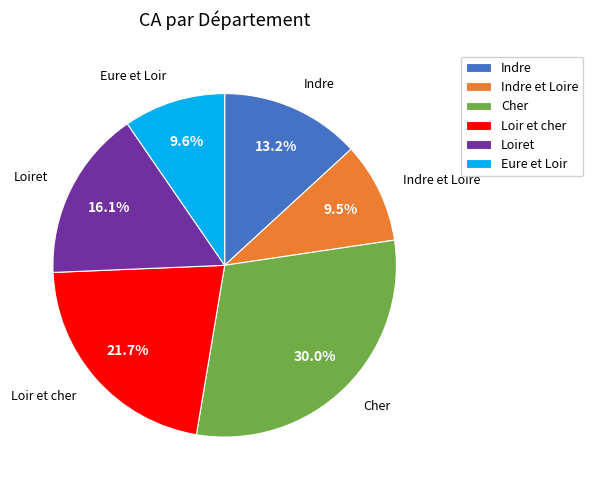

How much of the chart is everything except Loiret?

83.9%